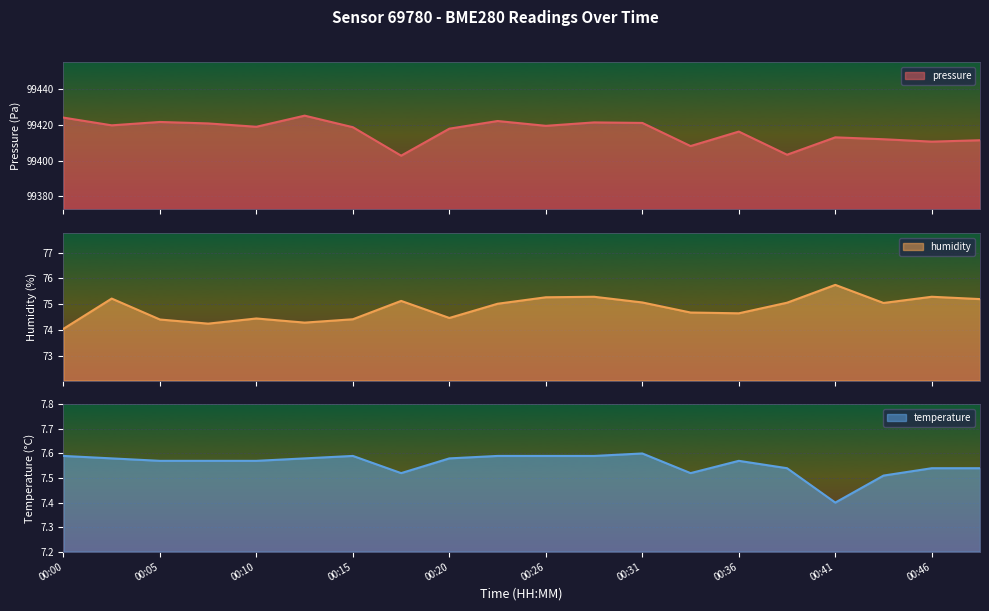

How many data points in humidity are above 75?

11